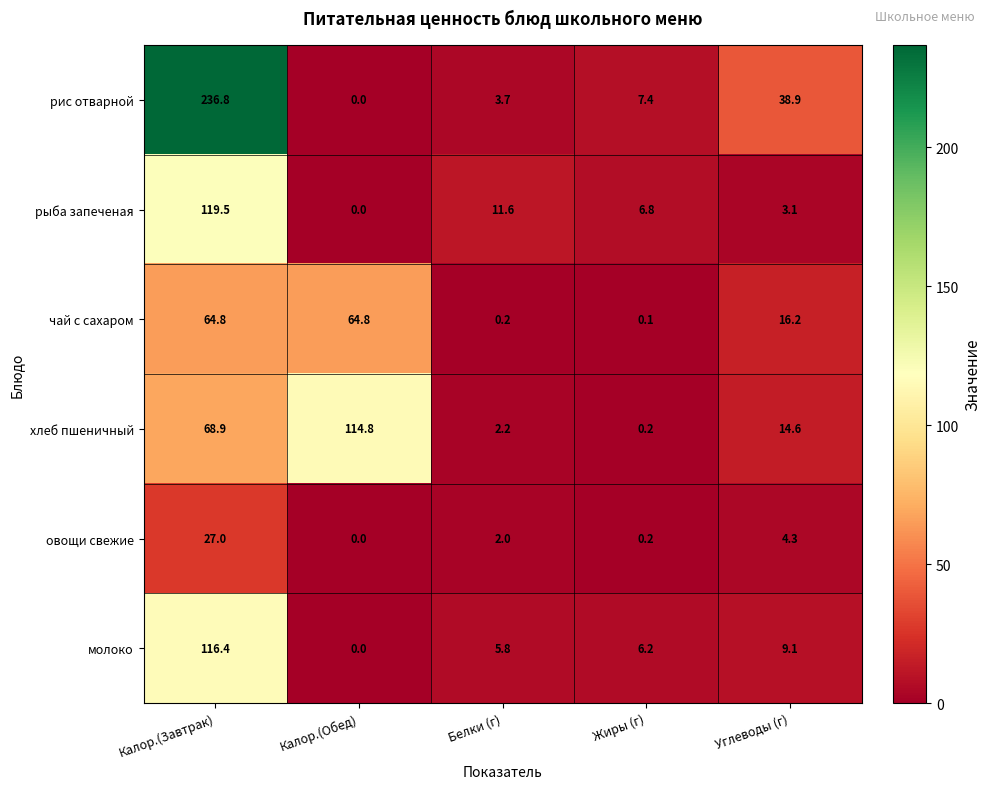

The молоко series shows 3.7 at Жиры (г). True or false?

False